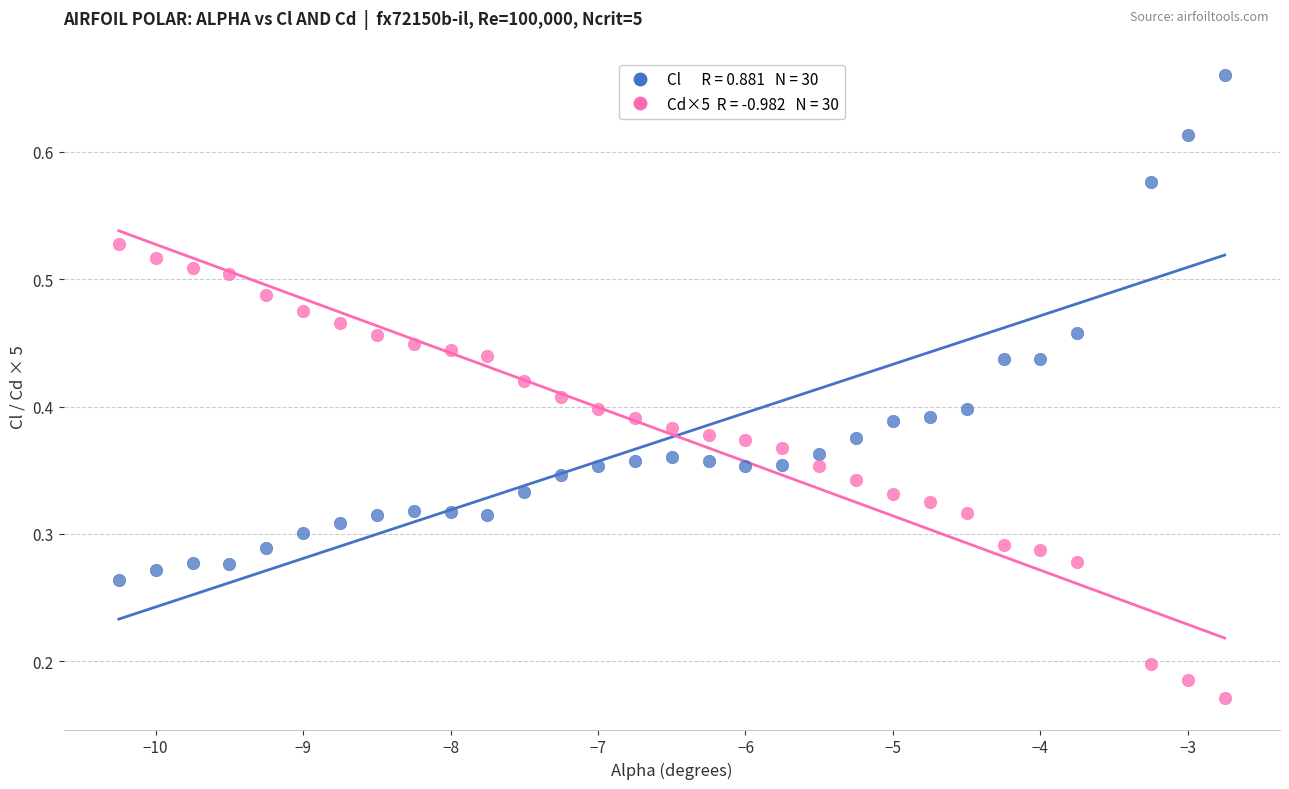

Across all data points, what is the range of X values (max minus min)?

7.5